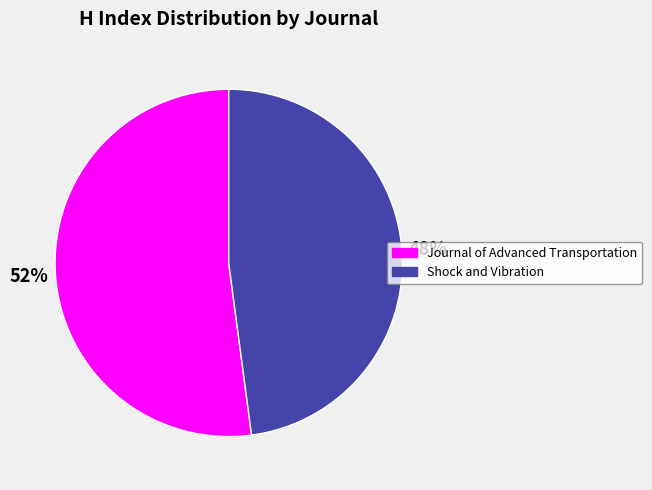

Between Journal of Advanced Transportation and Shock and Vibration, which is larger?

Journal of Advanced Transportation